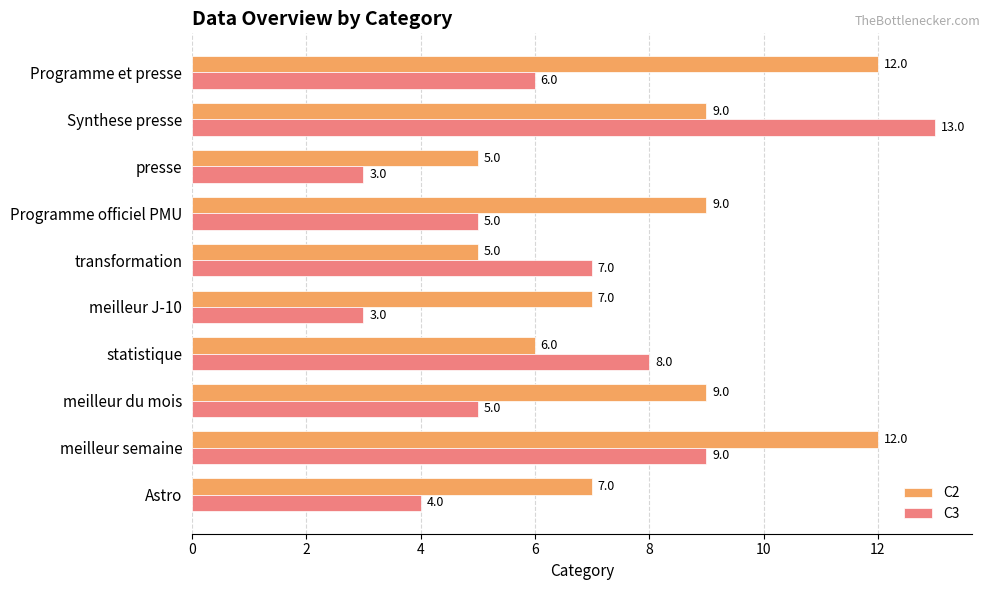

The C2 series shows 5 at transformation. True or false?

True